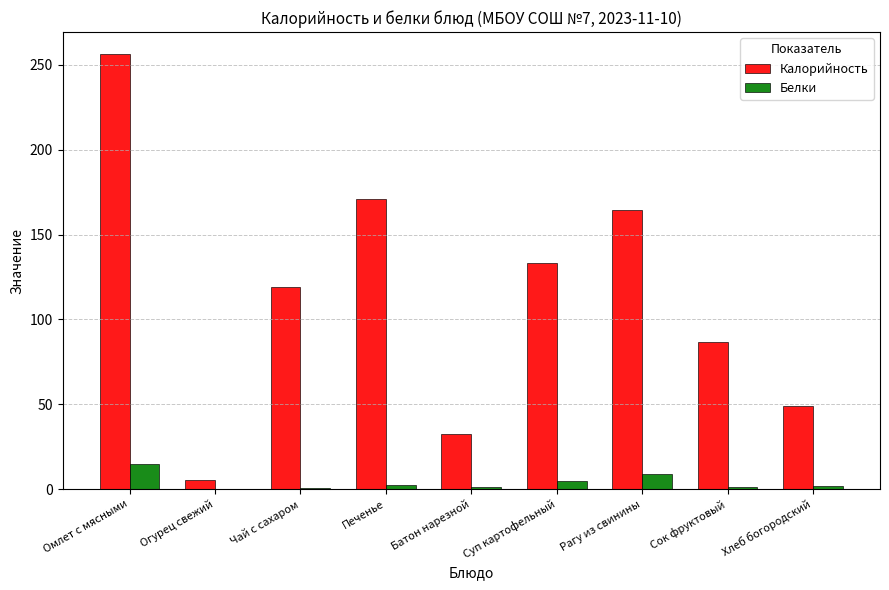

The value of Калорийность at Хлеб богородский is 49.1. True or false?

True